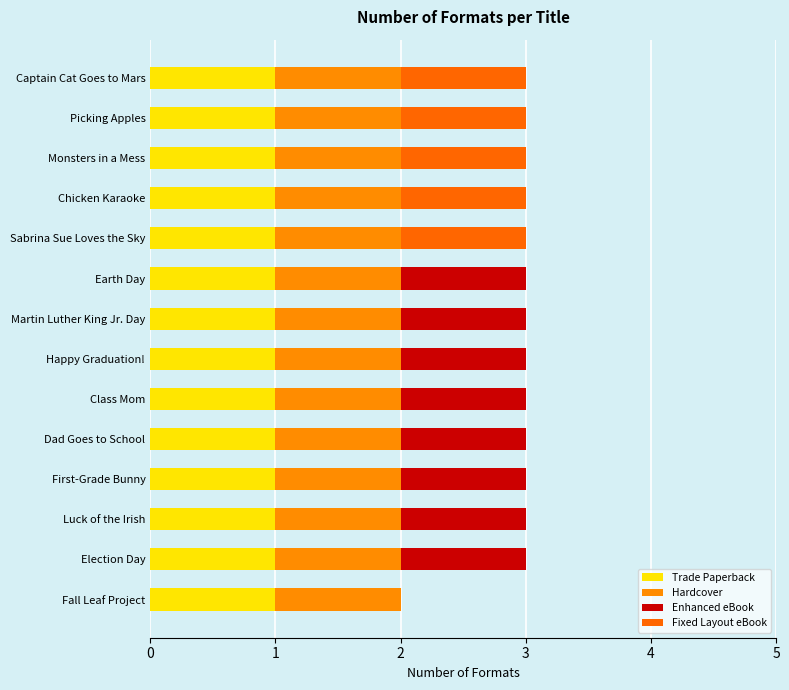

How many distinct data groups are displayed?

4